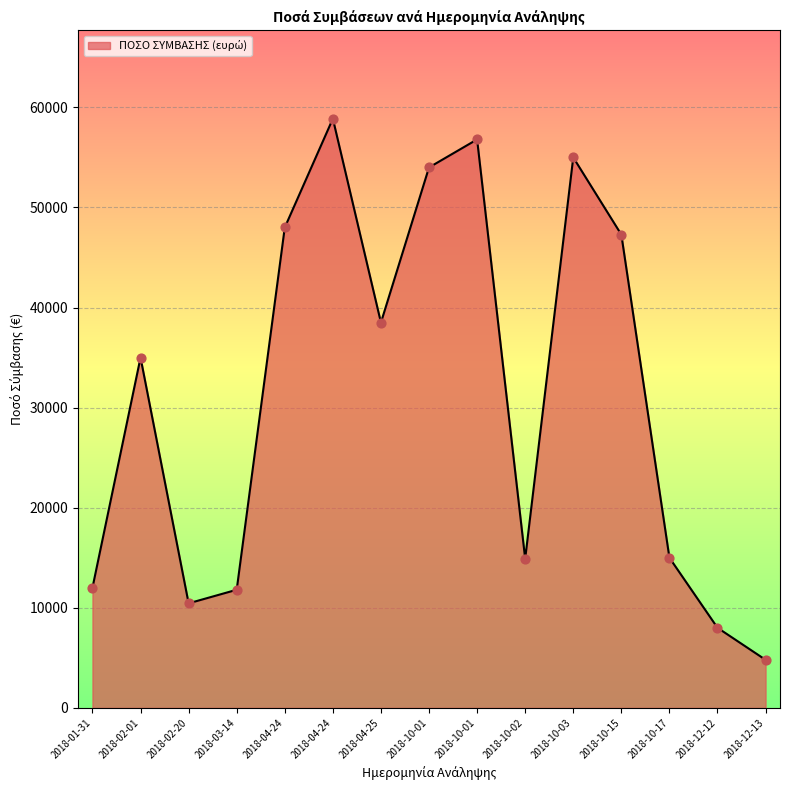

Approximately how many times larger is the value at 2018-04-24 compared to 2018-02-01?

1.7